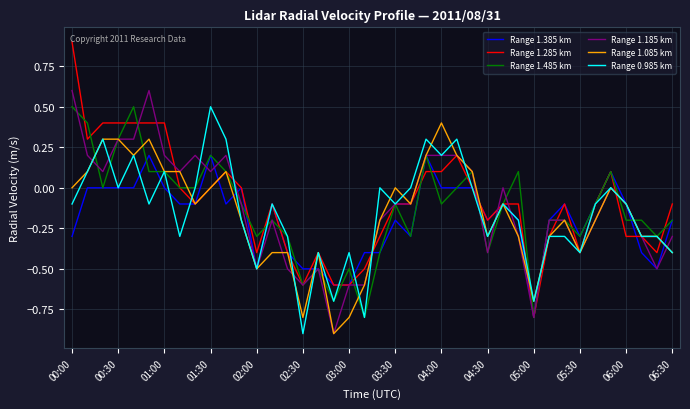

What is the difference between the maximum and second lowest values in the Range 1.085 km series?

1.2